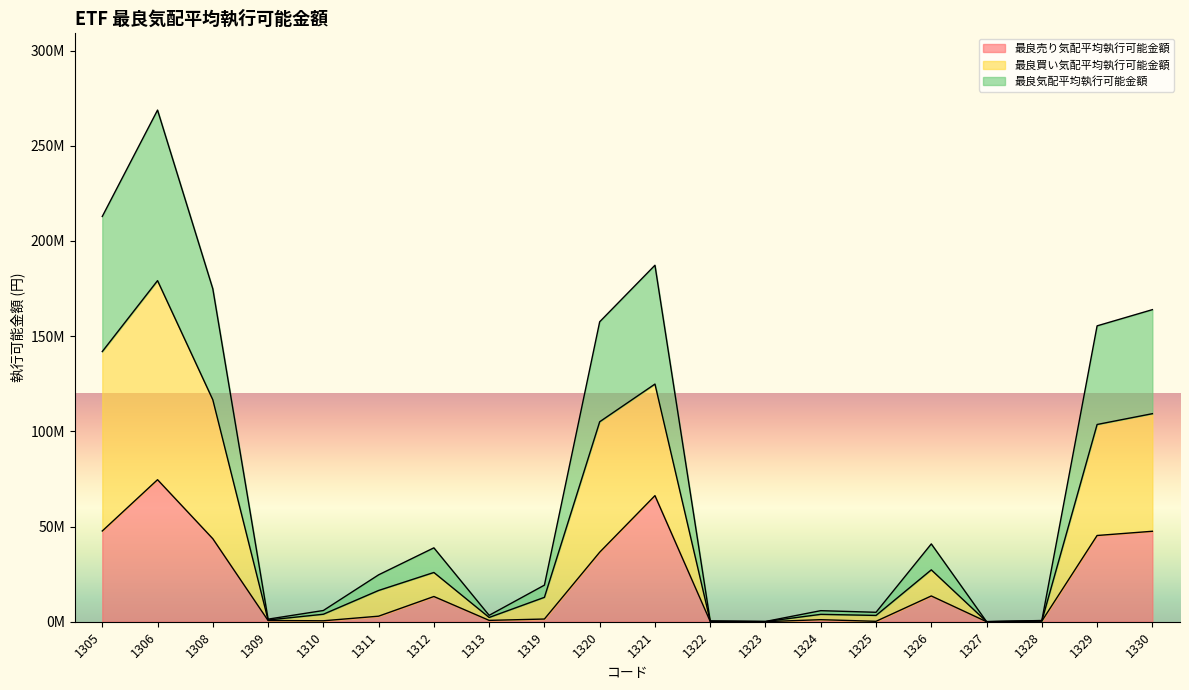

Reading left to right, list all the values displayed in this chart.

最良売り気配平均執行可能金額: 1305=47660971.7	1306=74602171.0	1308=43598619.3	1309=642053.2	1310=501925.1	1311=2916366.3	1312=13249259.8	1313=711762.6	1319=1416979.8	1320=36522821.7	1321=66230332.4	1322=143881.3	1323=43423.2	1324=1078540.1	1325=220062.0	1326=13538066.8	1327=13364.1	1328=334098.5	1329=45294793.5	1330=47514321.4
最良買い気配平均執行可能金額: 1305=141917735.2	1306=179165056.0	1308=116588821.6	1309=906196.7	1310=3930351.7	1311=16423796.9	1312=25872919.7	1313=2242173.6	1319=12815706.7	1320=105035039.5	1321=124834723.0	1322=274094.6	1323=89645.6	1324=3875922.1	1325=3305478.0	1326=27253876.7	1327=34690.0	1328=426640.2	1329=103607407.8	1330=109278261.2
最良気配平均執行可能金額: 1305=212876602.8	1306=268747584.0	1308=174883232.4	1309=1359295.1	1310=5895527.5	1311=24635695.4	1312=38809379.5	1313=3363260.4	1319=19223560.0	1320=157552559.2	1321=187252084.5	1322=411141.9	1323=134468.4	1324=5813883.2	1325=4958217.0	1326=40880815.0	1327=52035.0	1328=639960.3	1329=155411111.7	1330=163917391.8